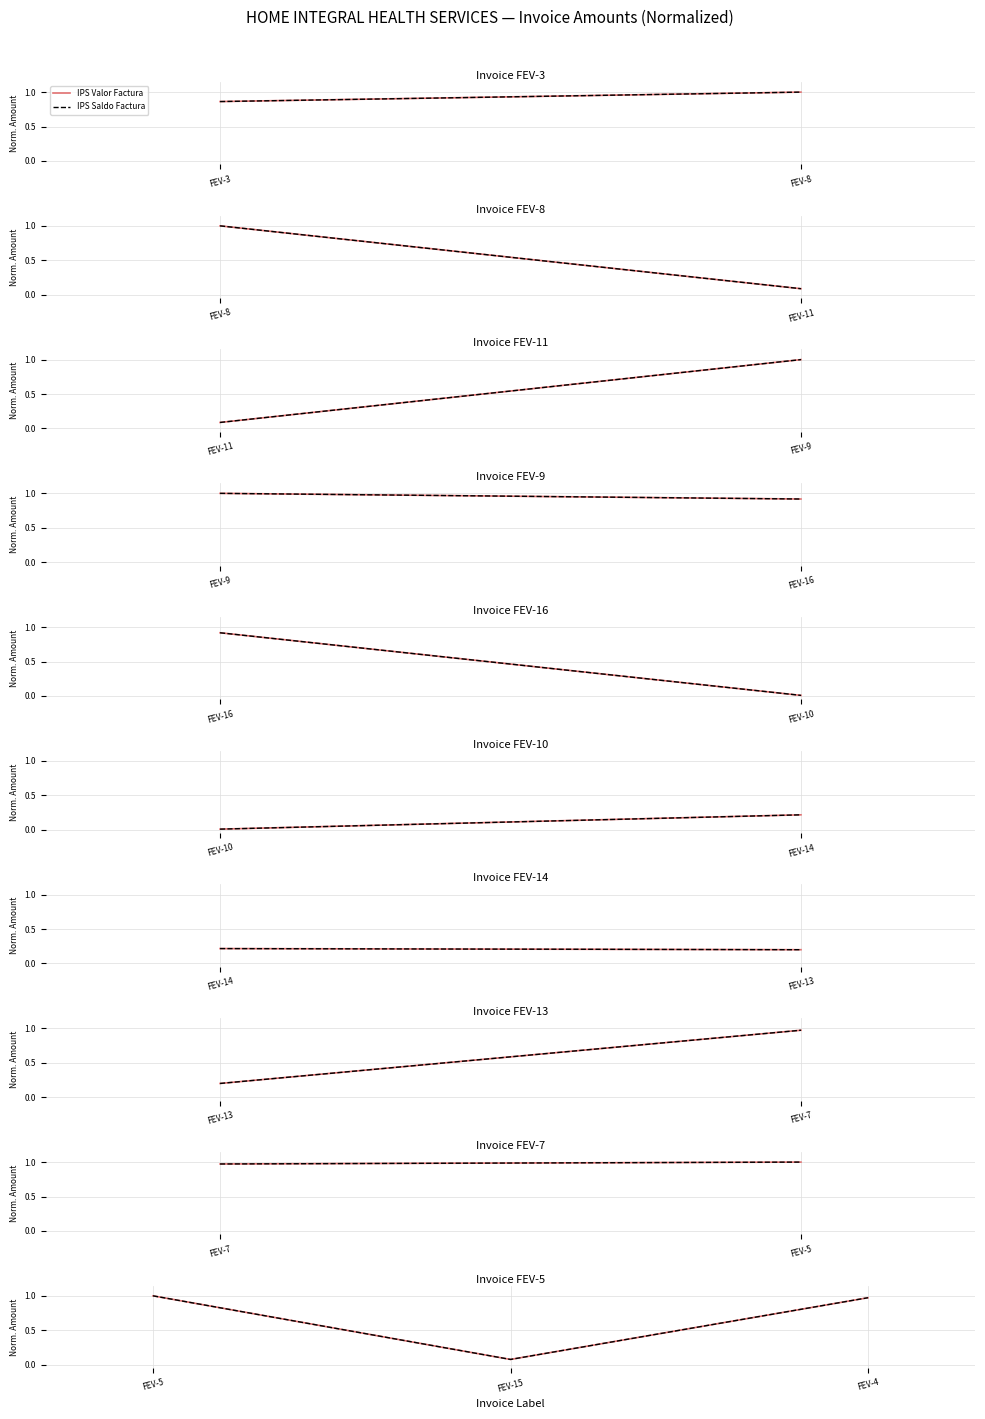

Is this an area chart (filled region under the line)?

No